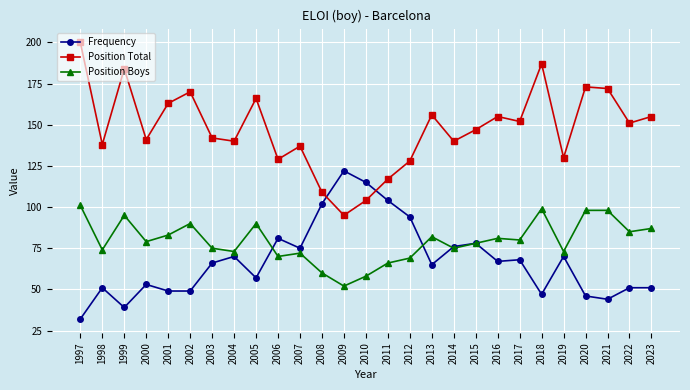

Count the number of categories in the chart.

27